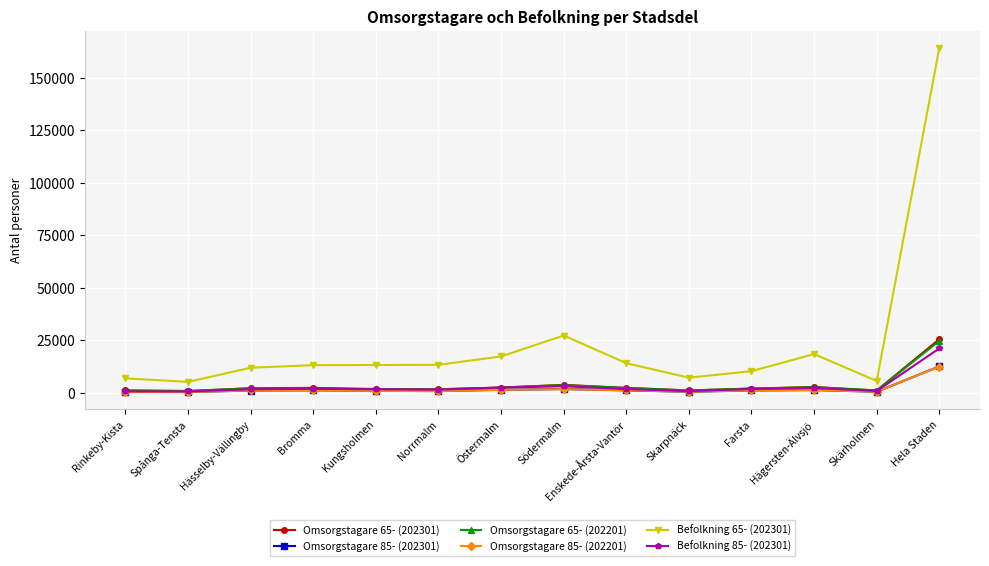

What is the label of the 13th point from the right?

Spånga-Tensta